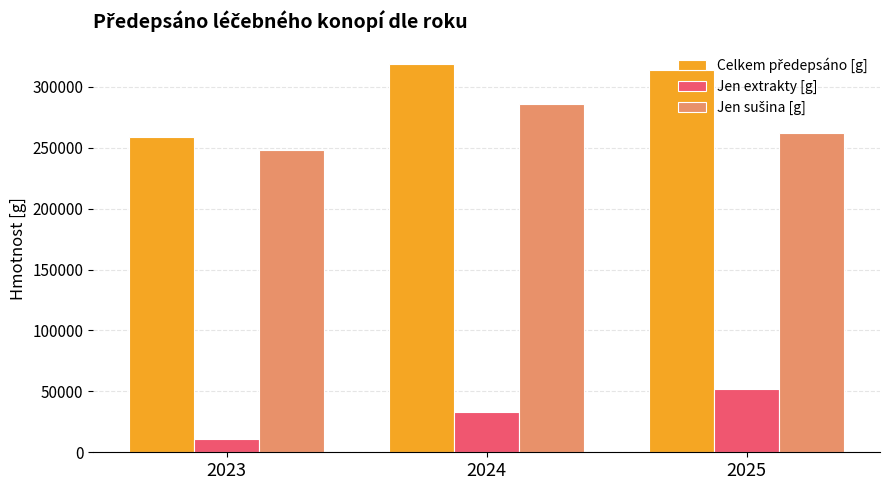

How many bars are there in total?

9